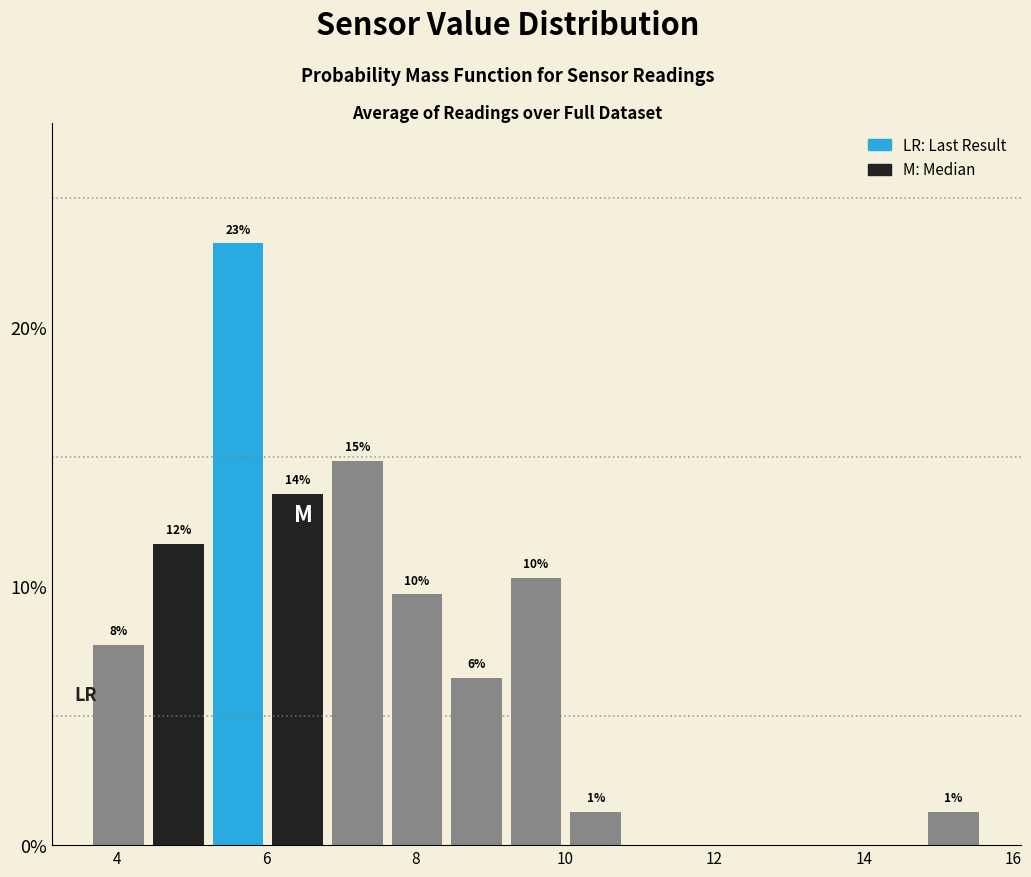

Around what value on the x-axis is the tallest bar? Give the approximate position of its centre, as read against the axis.

5.6